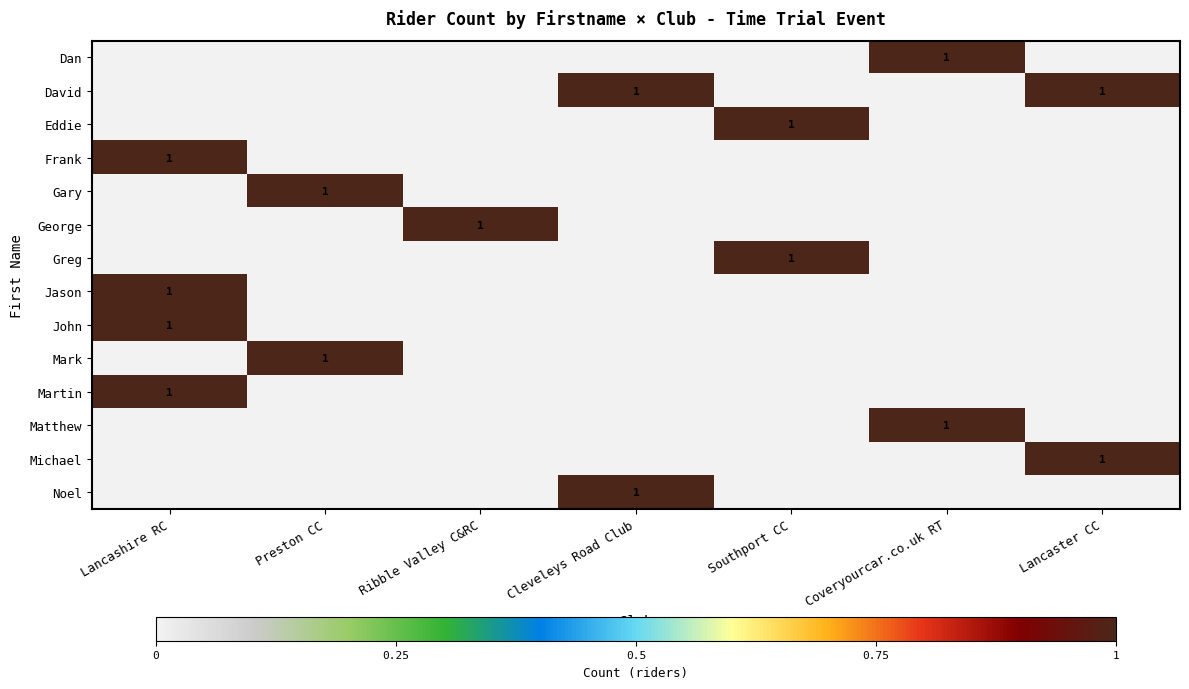

At which category does the chart reach its minimum across all series?

Lancashire RC